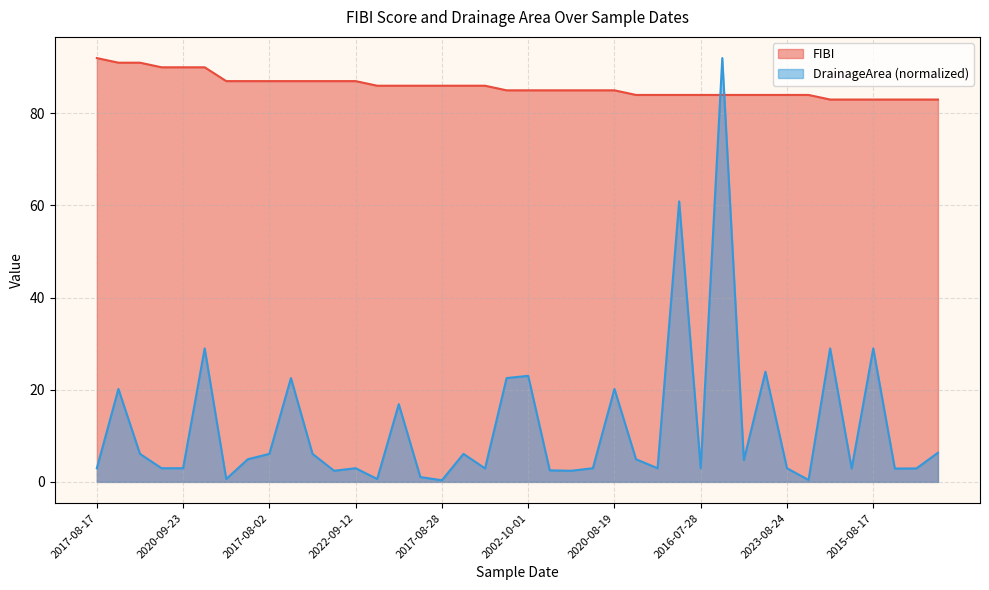

How many interior local peaks does the DrainageArea series have?

13